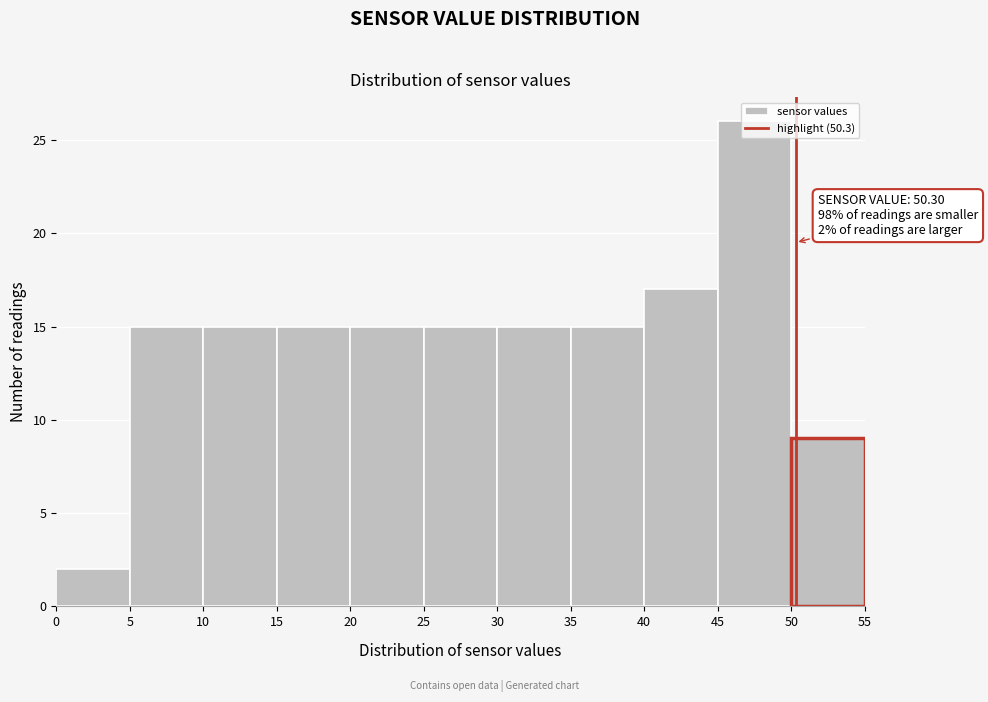

Which range on the x-axis has the tallest bar?

45 to 50